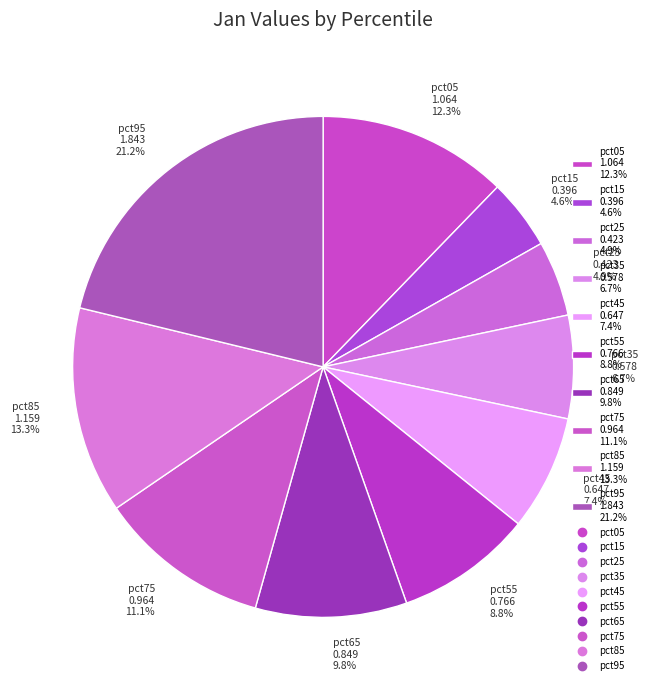

To the nearest percent, what percentage of the pie is pct25?

5%